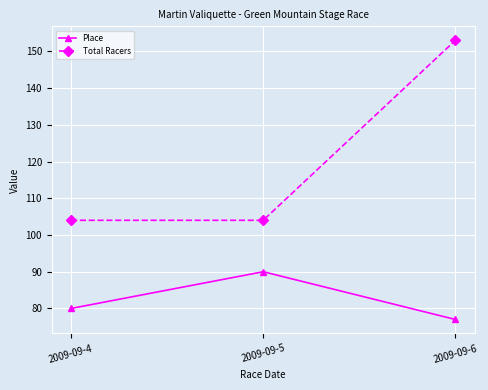

Which label corresponds to the smallest value in the chart?

2009-09-6